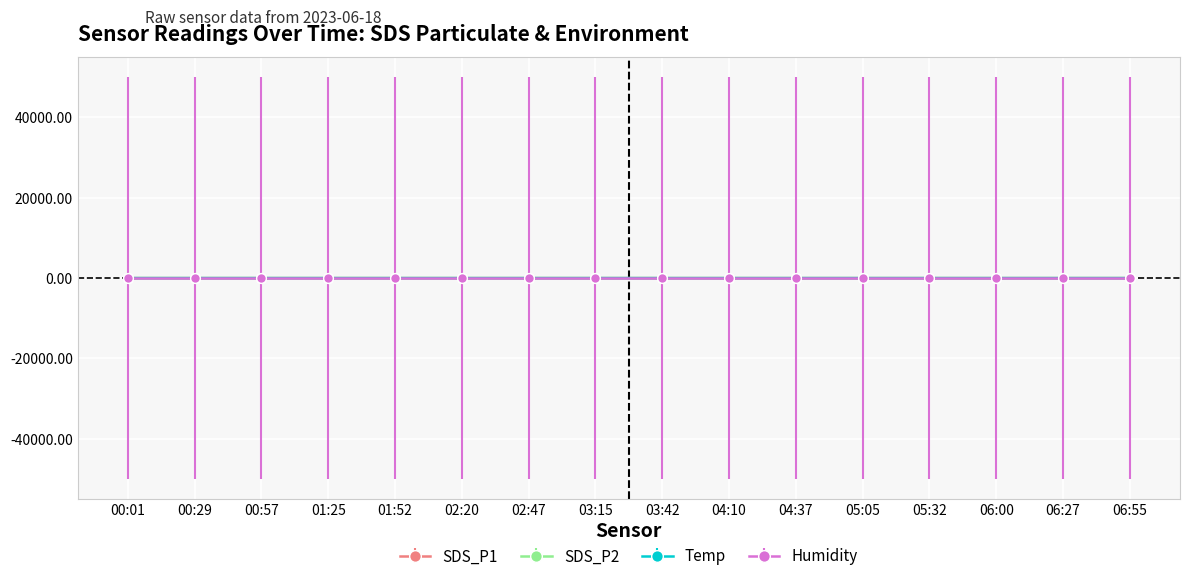

True or false: SDS_P2 has more than 0 points higher than both neighbors.

True